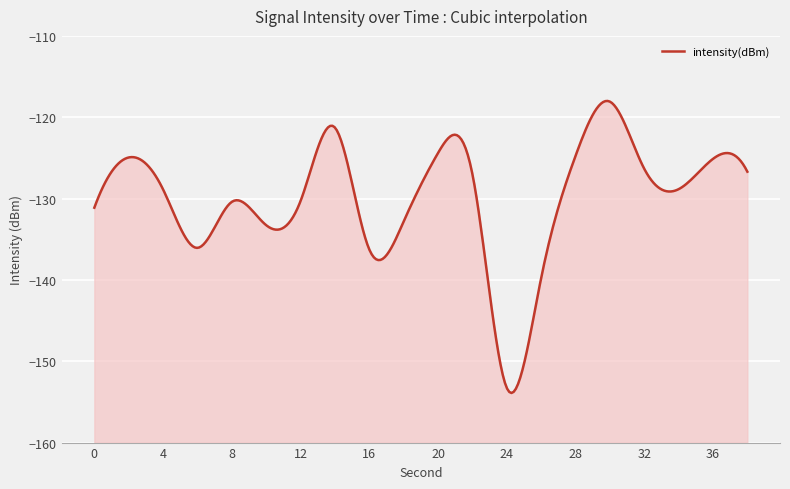

Reading left to right, transcribe all the data shown in this chart.

0=-131.1	2=-124.9	4=-128.9	6=-136.1	8=-130.4	10=-133.3	12=-130.3	14=-121.3	16=-136.3	18=-132.8	20=-124.4	22=-127.0	24=-153.3	26=-139.8	28=-124.8	30=-118.1	32=-126.3	34=-128.8	36=-125.1	38=-126.7